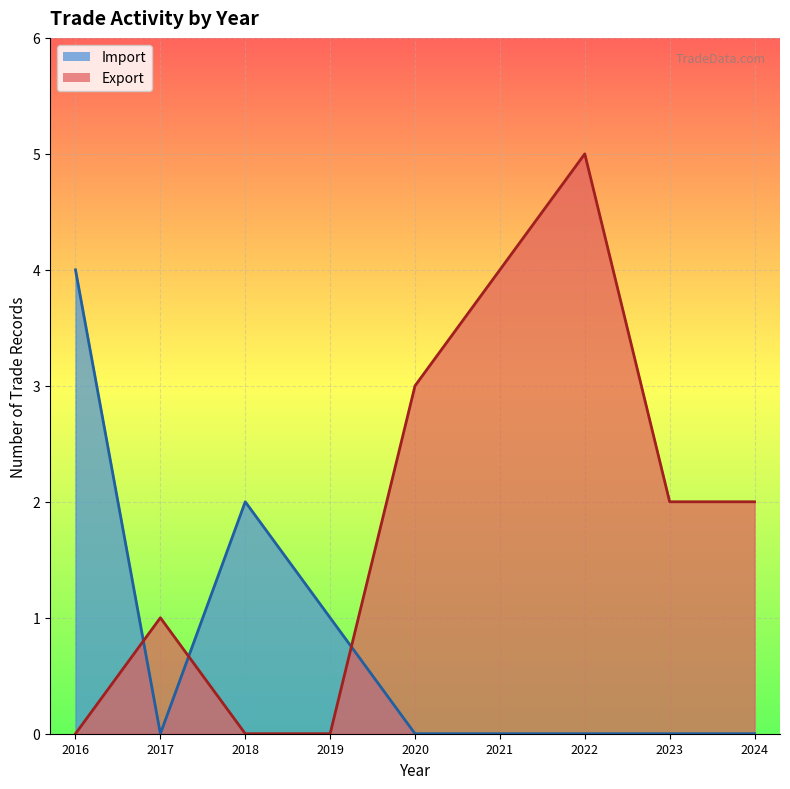

Which series has the largest total across all categories?

Export_line